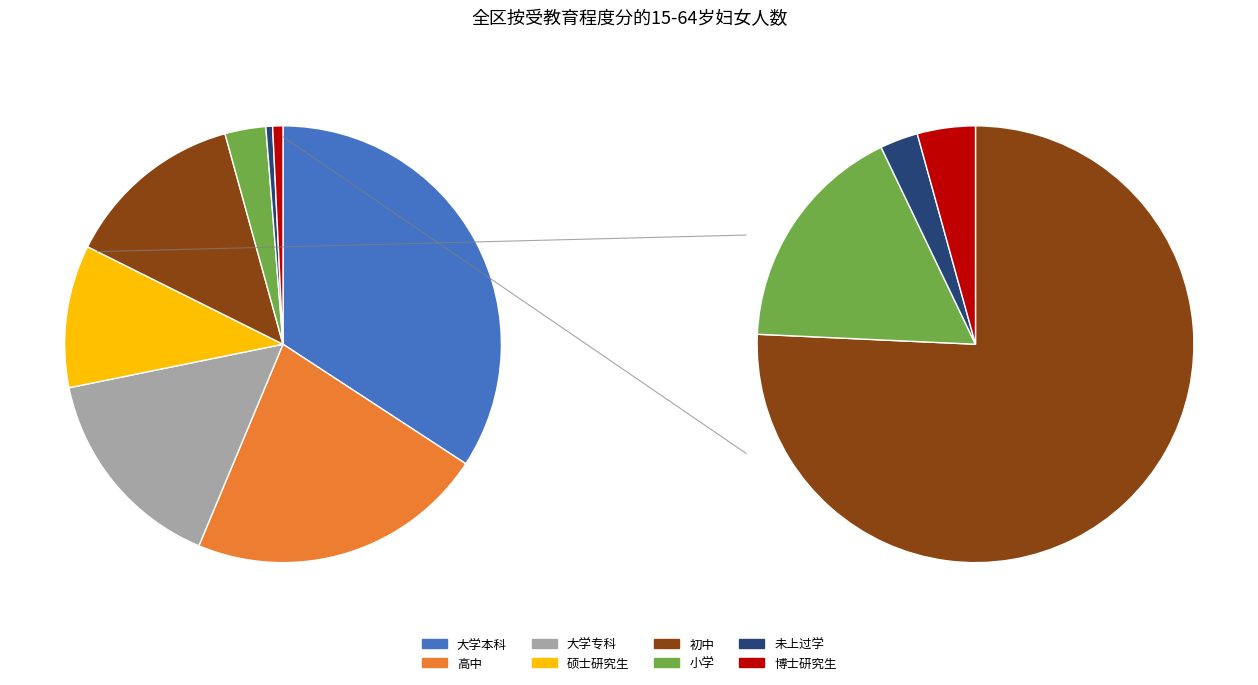

To the nearest percent, what portion does 初中 represent?

13%